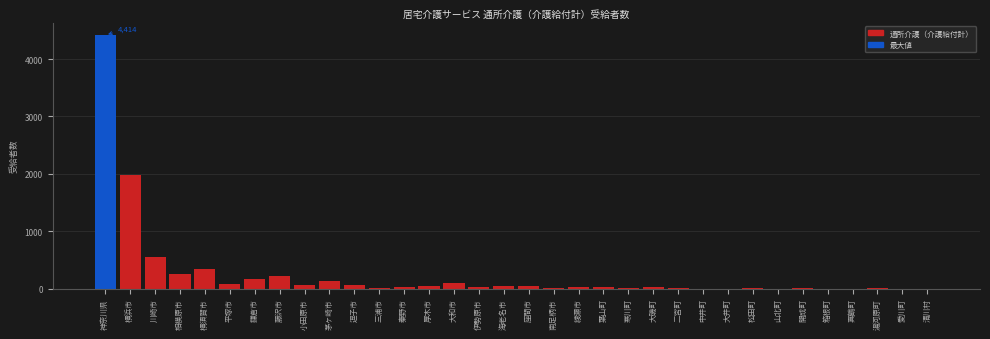

Where is the data nearest to the value 2207?

横浜市